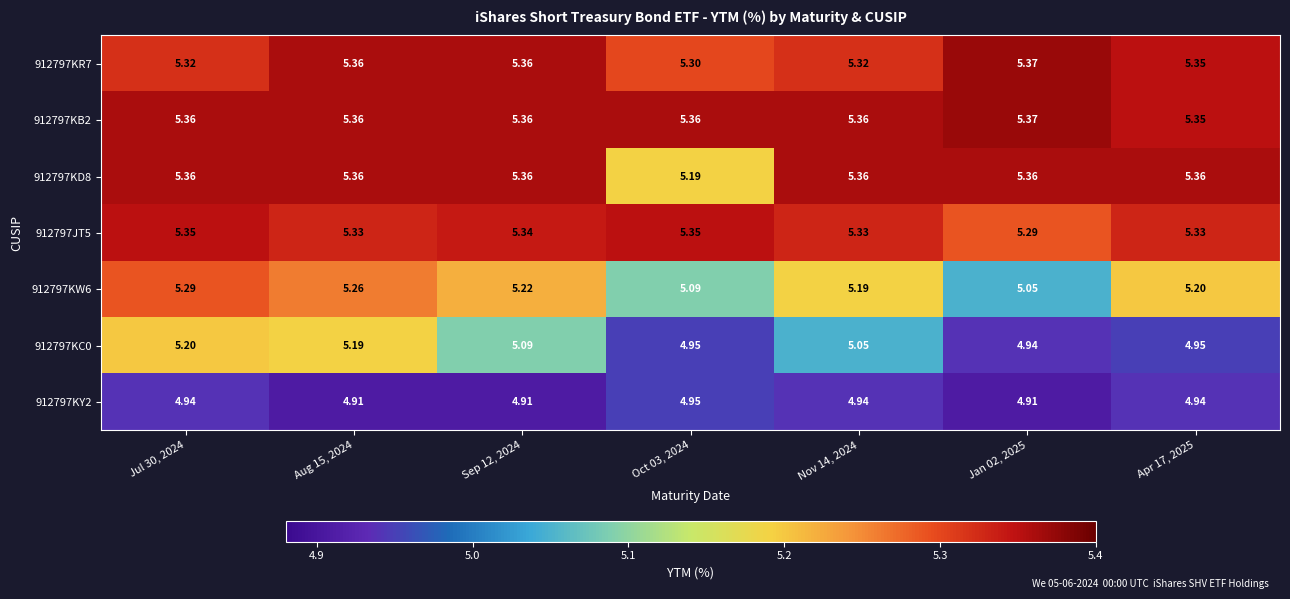

Is the value of 912797KB2 at Oct 03, 2024 greater than the value of 912797KY2 at Sep 12, 2024?

Yes